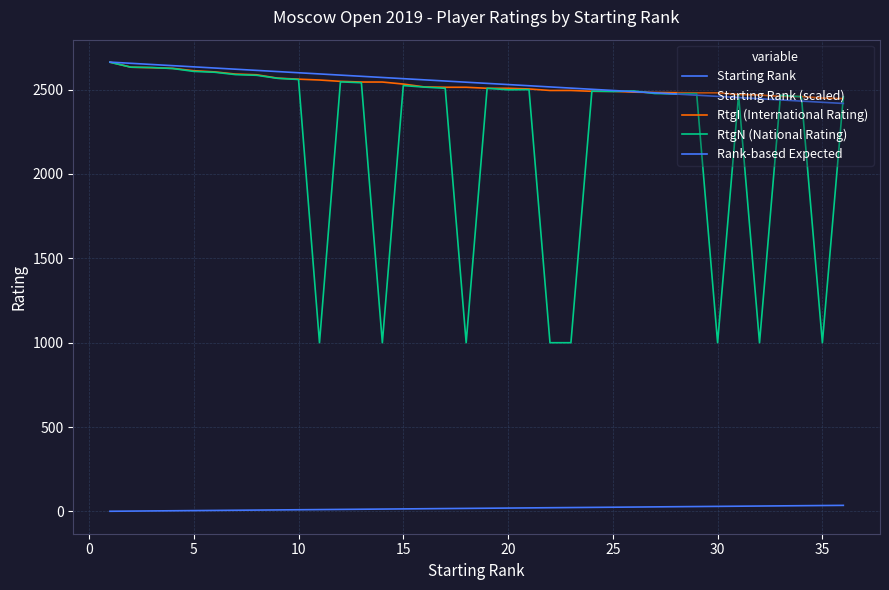

How many lines are shown in the chart?

5